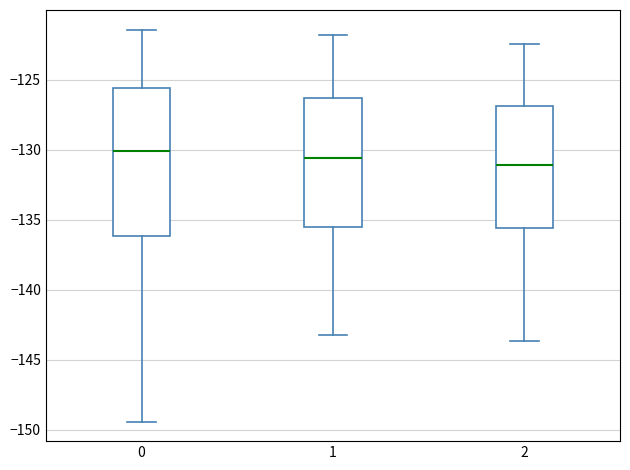

Reading left to right, read every box against the y-axis: the position of its median line, the range the box covers, and the ends of its whiskers. The values are not printed on the chart, so give them approximately, as read against the axis.

0: median -130.0, box -136.0 to -125.5, whiskers -149.5 to -121.5
1: median -130.5, box -135.5 to -126.5, whiskers -143.0 to -122.0
2: median -131.0, box -135.5 to -127.0, whiskers -143.5 to -122.5